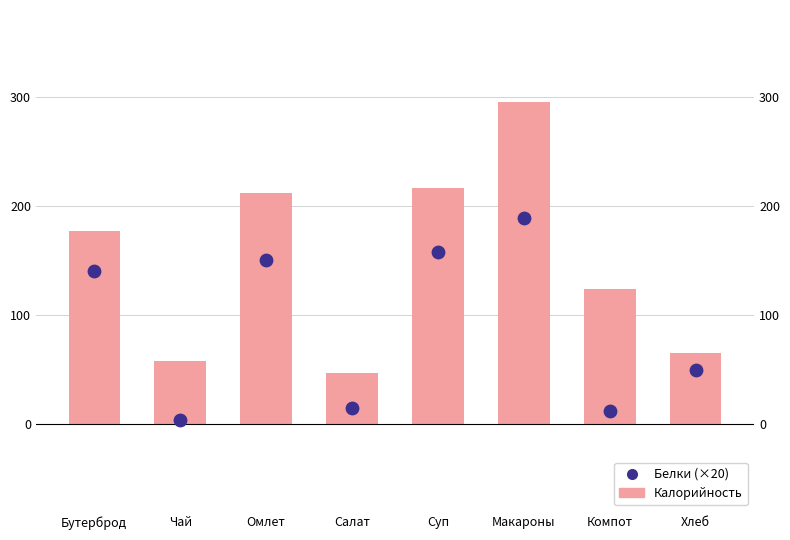

At how many categories does at least one series exceed 18?

8